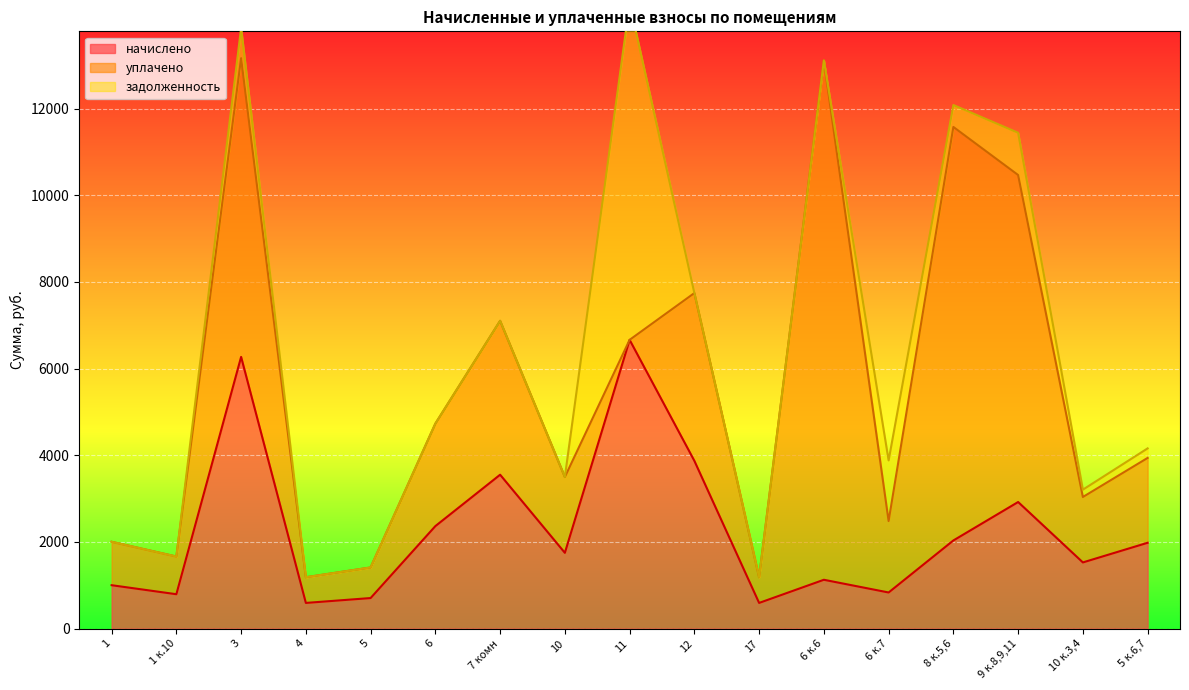

List the series in order of their overall mean, lowest first.

задолженность, начислено, уплачено